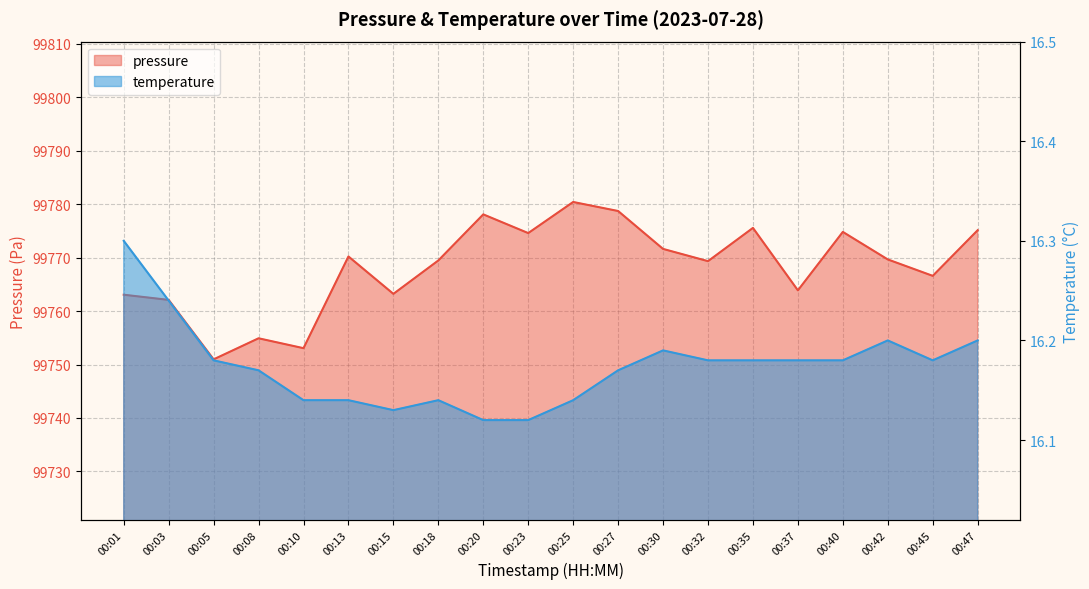

Which has a higher value, 00:13 or 00:40?

00:40